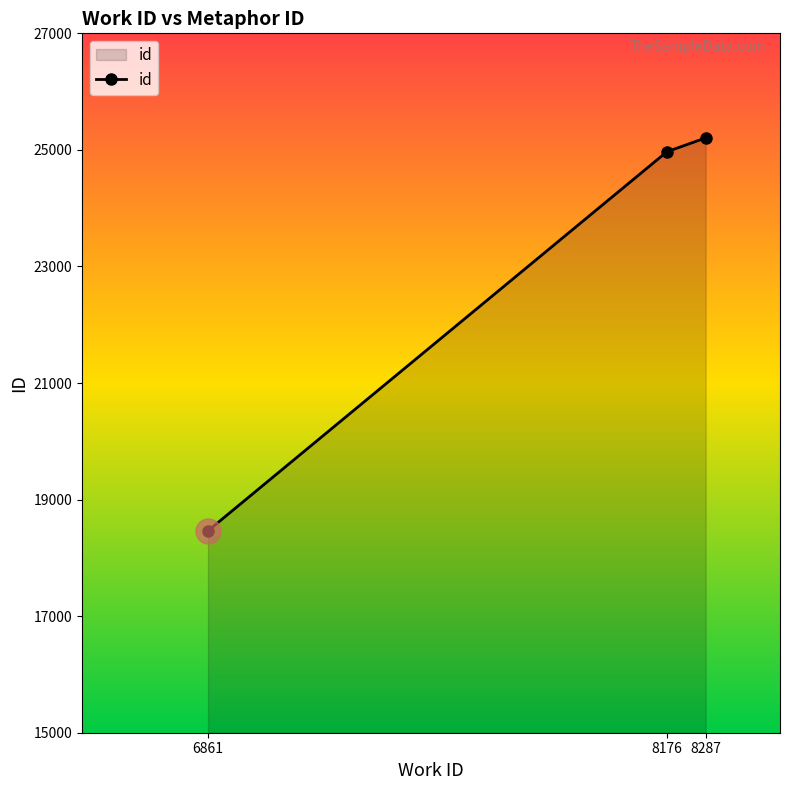

Count the number of data series in this chart.

1